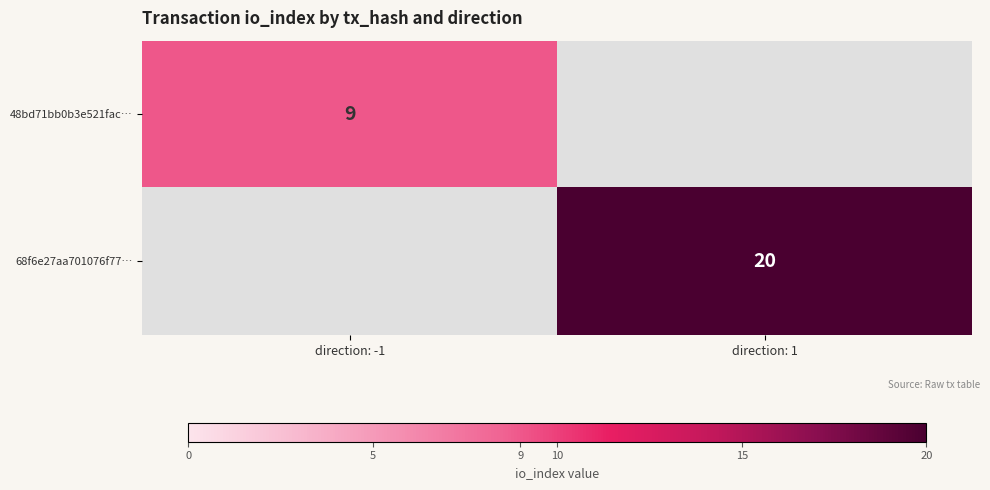

The value of 68f6e27aa701076f77… at direction: 1 is 6. True or false?

False